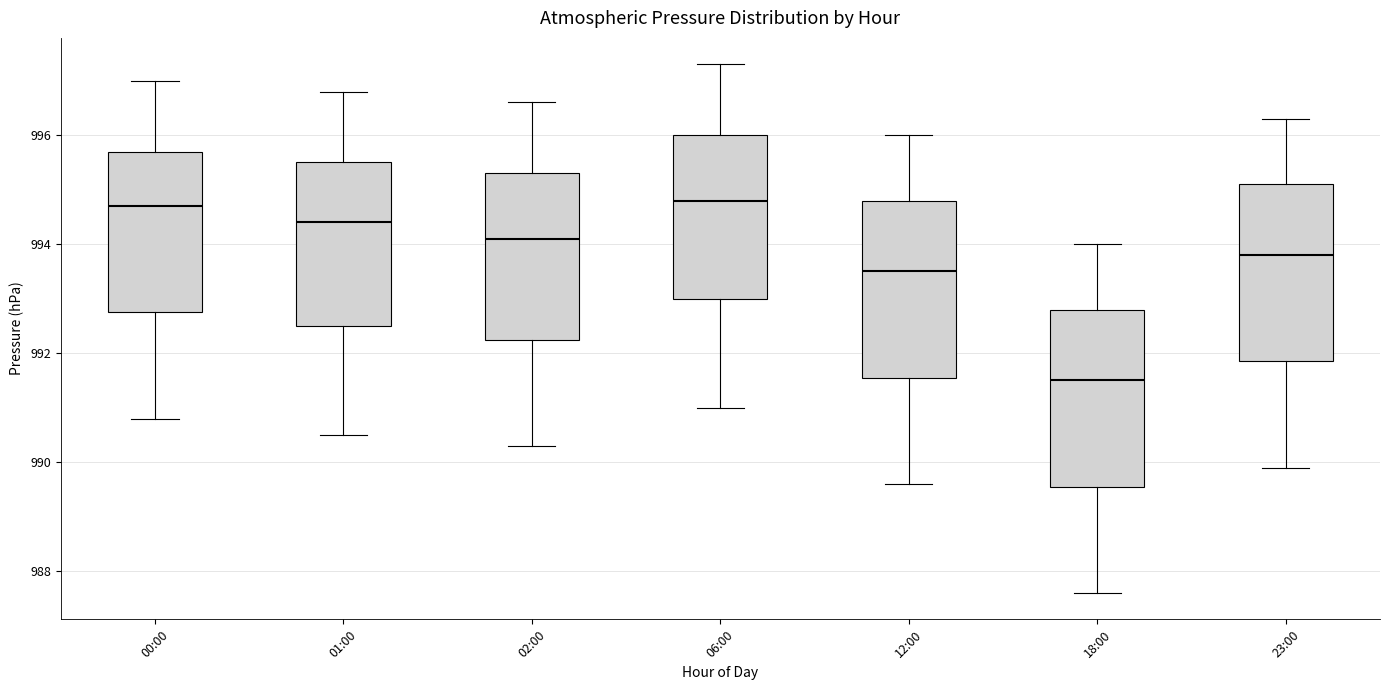

Reading left to right, read every box against the y-axis: the position of its median line, the range the box covers, and the ends of its whiskers. The values are not printed on the chart, so give them approximately, as read against the axis.

00:00: median 994.8, box 992.8 to 995.8, whiskers 990.8 to 997.0
01:00: median 994.4, box 992.6 to 995.6, whiskers 990.6 to 996.8
02:00: median 994.2, box 992.2 to 995.4, whiskers 990.4 to 996.6
06:00: median 994.8, box 993.0 to 996.0, whiskers 991.0 to 997.4
12:00: median 993.6, box 991.6 to 994.8, whiskers 989.6 to 996.0
18:00: median 991.6, box 989.6 to 992.8, whiskers 987.6 to 994.0
23:00: median 993.8, box 991.8 to 995.2, whiskers 990.0 to 996.4